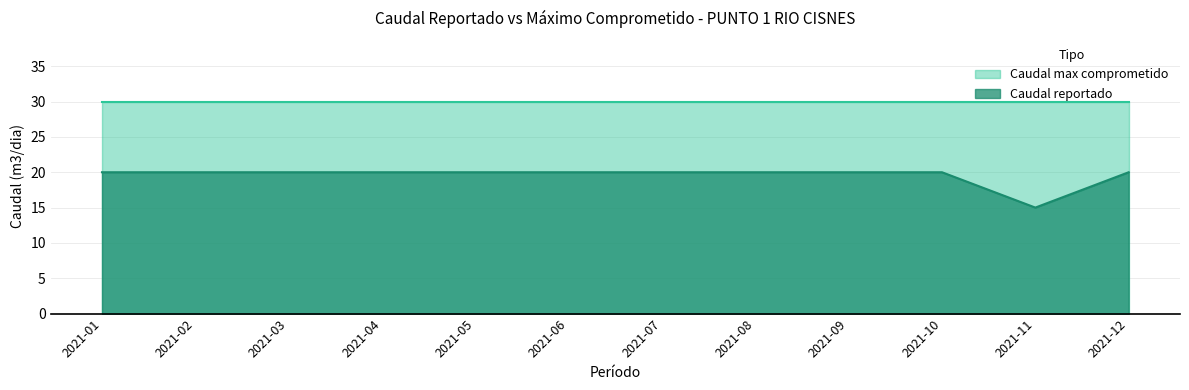

How many data points does each series have?

12